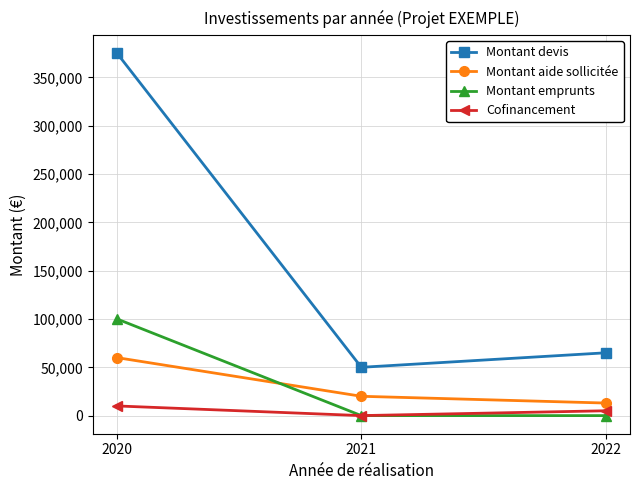

List the series in order of their peak value, lowest first.

Cofinancement, Montant aide sollicitée, Montant emprunts, Montant devis